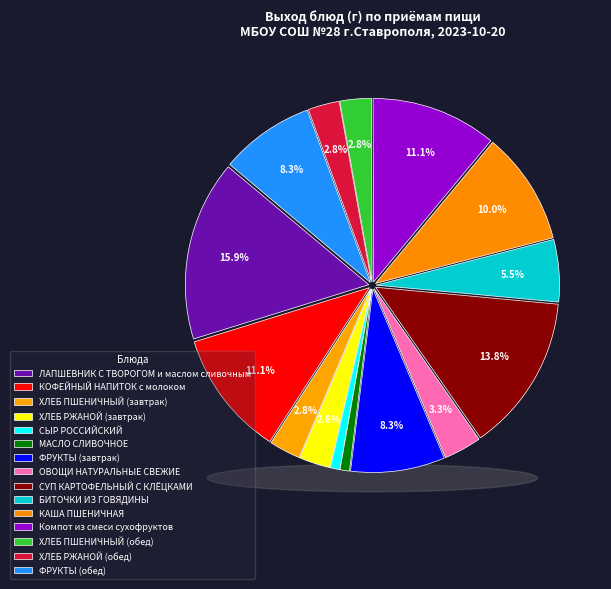

To the nearest percent, what is the difference between the ХЛЕБ РЖАНОЙ (обед) and ФРУКТЫ (завтрак) slice percentages?

6%